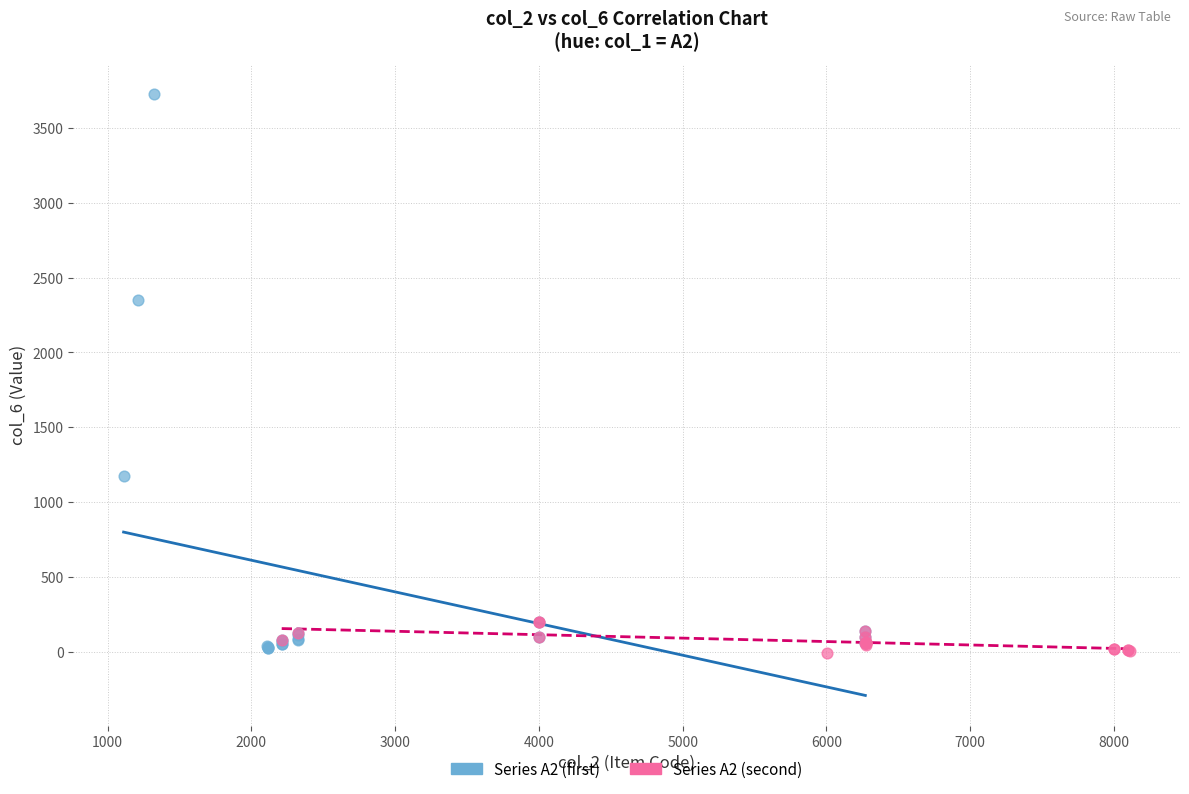

Which series reaches the maximum Y coordinate?

Series A2 (first)